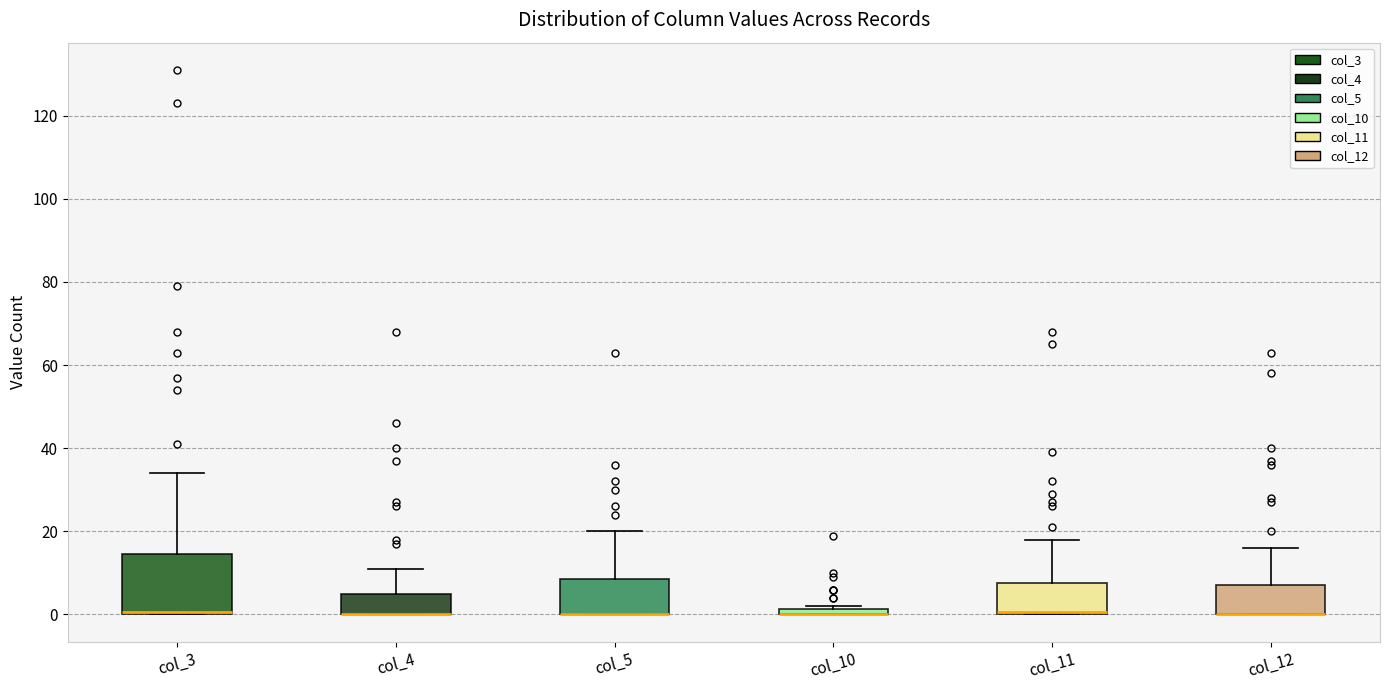

Where does the upper whisker of the box for col_3 end on the y-axis? The values are not printed on the chart, so give them approximately, as read against the axis.

34